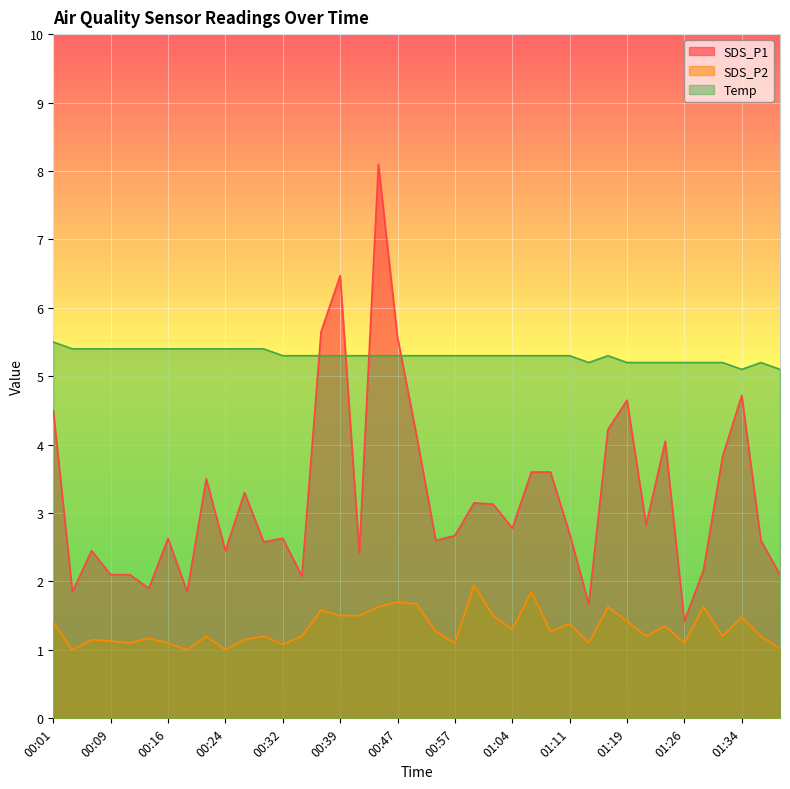

Where is the first local maximum for SDS_P1?

00:06